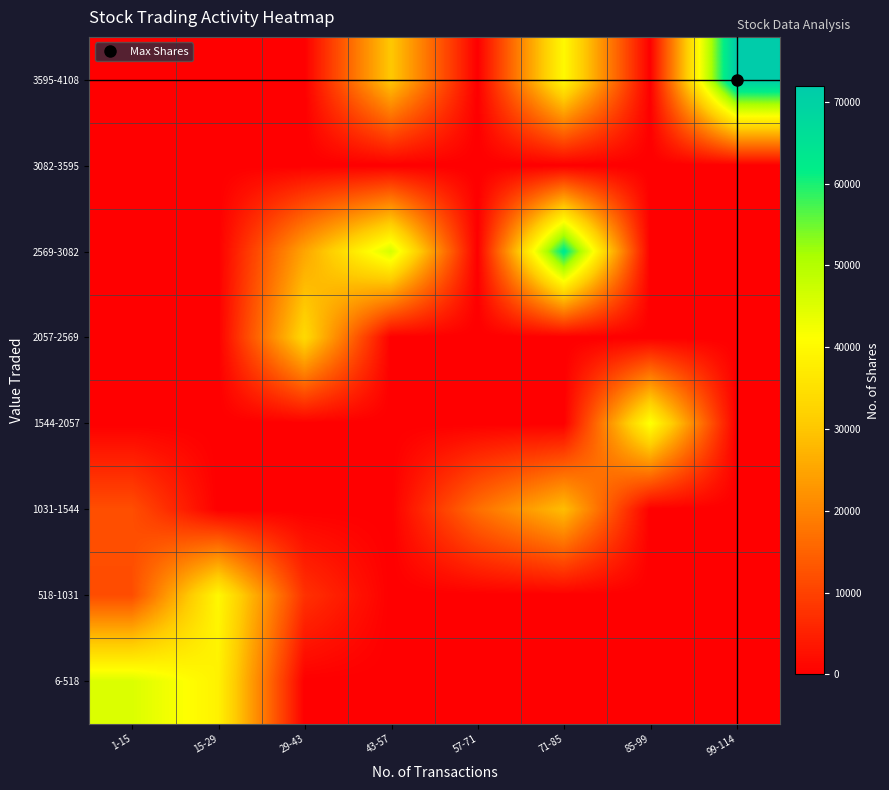

Reading left to right, what are all the values shown in this chart?

6-518: 1-15=45348	15-29=38485	29-43=0	43-57=0	57-71=0	71-85=0	85-99=0	99-114=0
518-1031: 1-15=11710	15-29=39641	29-43=7547	43-57=0	57-71=0	71-85=0	85-99=0	99-114=0
1031-1544: 1-15=11946	15-29=0	29-43=0	43-57=0	57-71=16708	71-85=28638	85-99=0	99-114=0
1544-2057: 1-15=0	15-29=0	29-43=0	43-57=0	57-71=0	71-85=0	85-99=41731	99-114=0
2057-2569: 1-15=0	15-29=0	29-43=33575	43-57=0	57-71=0	71-85=0	85-99=0	99-114=0
2569-3082: 1-15=0	15-29=0	29-43=24970	43-57=46088	57-71=0	71-85=63102	85-99=0	99-114=0
3082-3595: 1-15=0	15-29=0	29-43=0	43-57=0	57-71=0	71-85=0	85-99=0	99-114=0
3595-4108: 1-15=0	15-29=0	29-43=0	43-57=30353	57-71=0	71-85=39902	85-99=0	99-114=71863